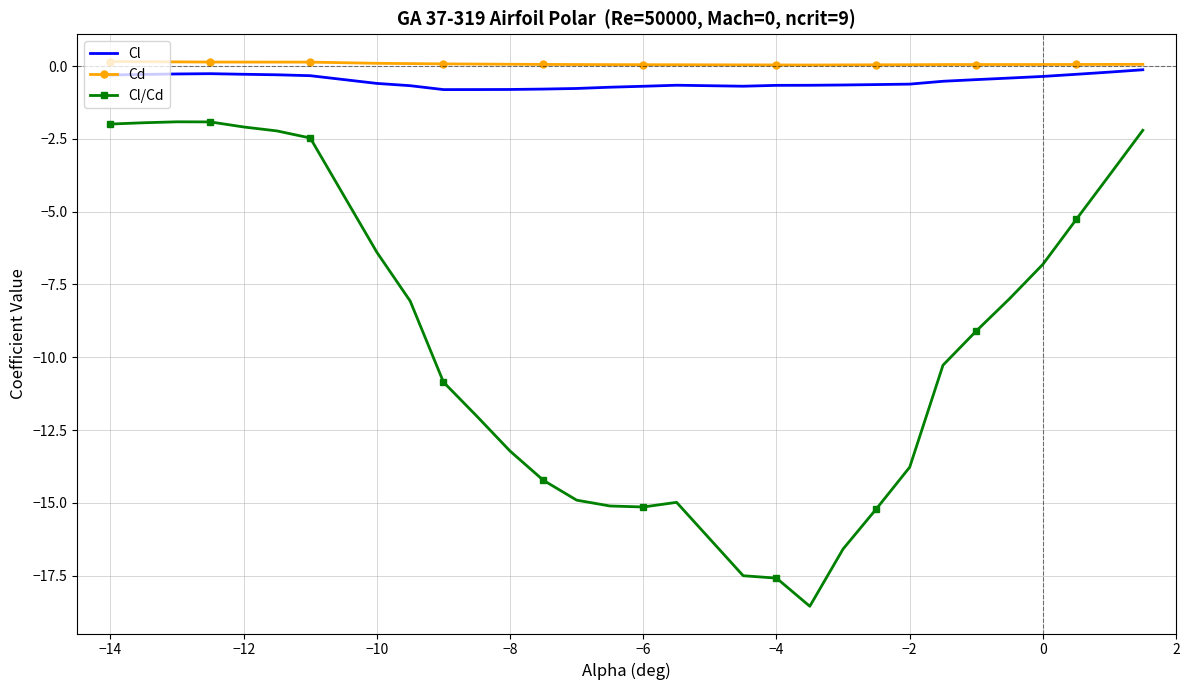

What is the lowest value of the Cl/Cd series?

-18.5